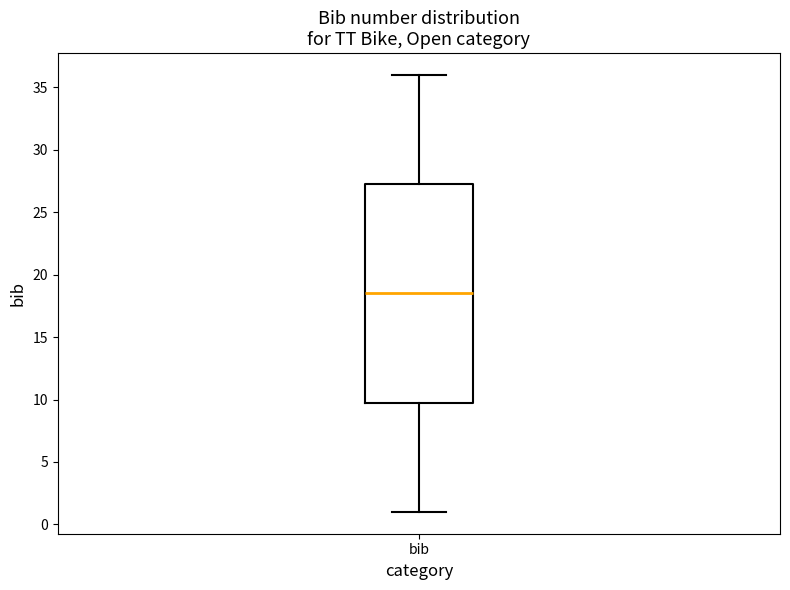

Where does the upper whisker of the box for bib end on the y-axis? The values are not printed on the chart, so give them approximately, as read against the axis.

36.0